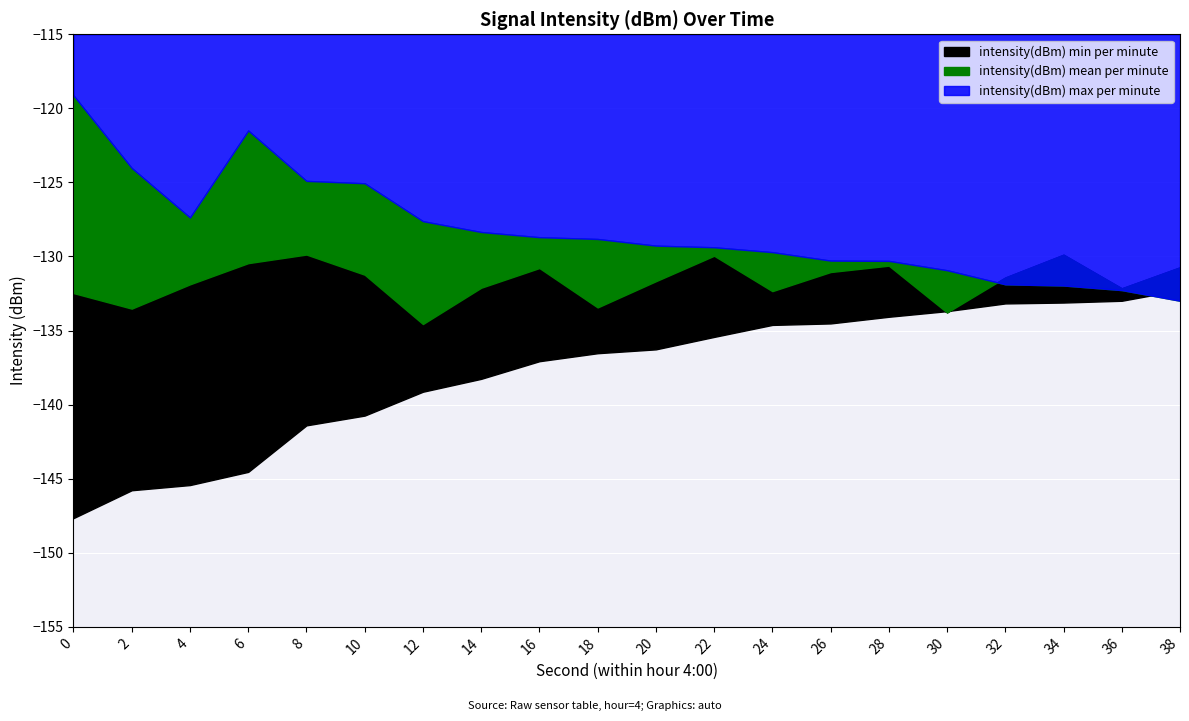

What is the sum of all intensity(dBm) mean per minute values?

-2633.9